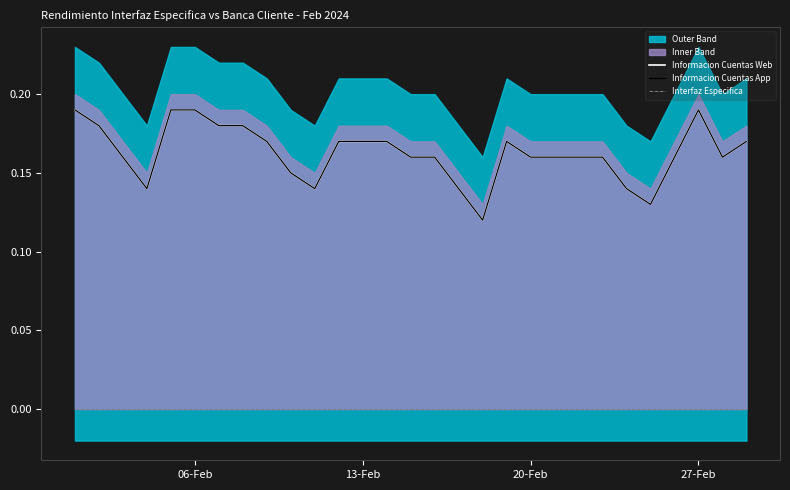

The Informacion Cuentas App series shows 0.1 at 24. True or false?

False